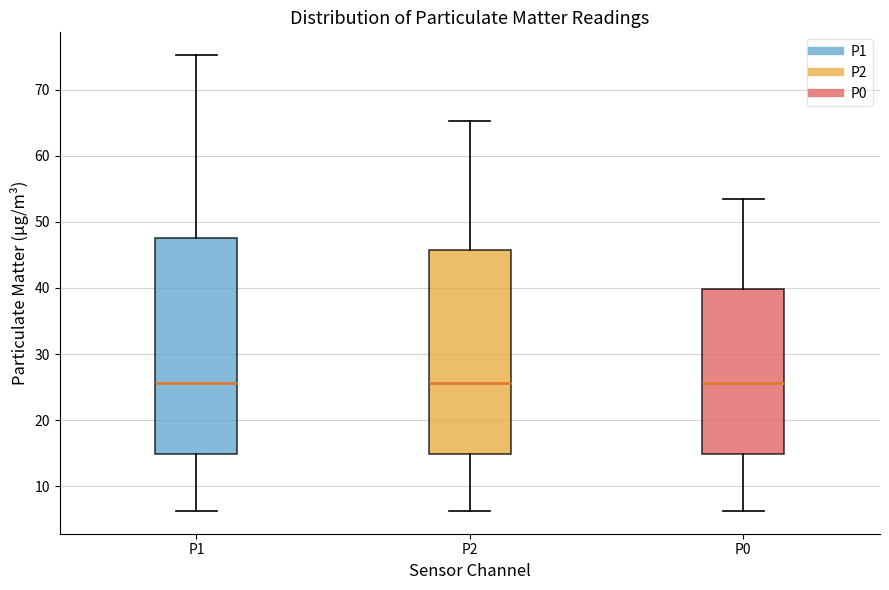

Where is the upper edge of the box for P0 on the y-axis? The values are not printed on the chart, so give them approximately, as read against the axis.

40